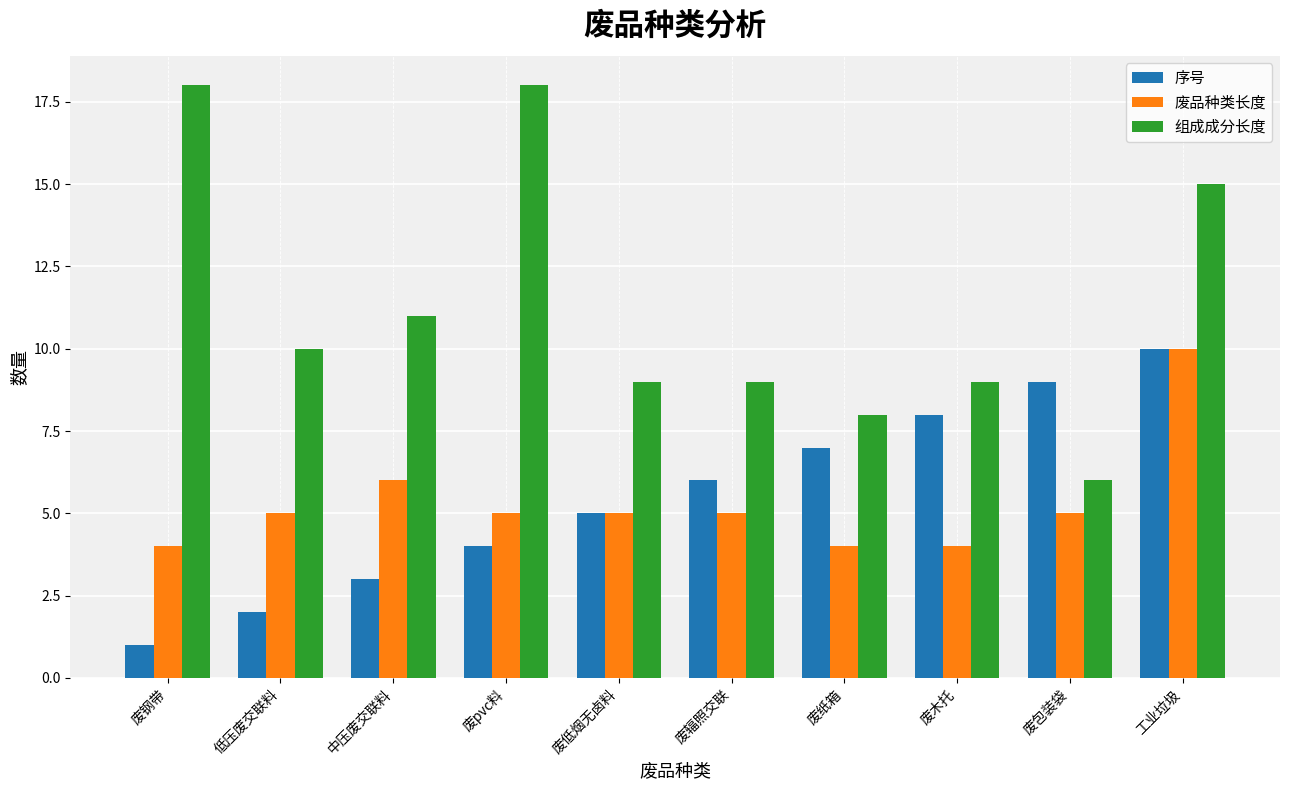

The 组成成分长度 series shows 18 at 废pvc料. True or false?

True